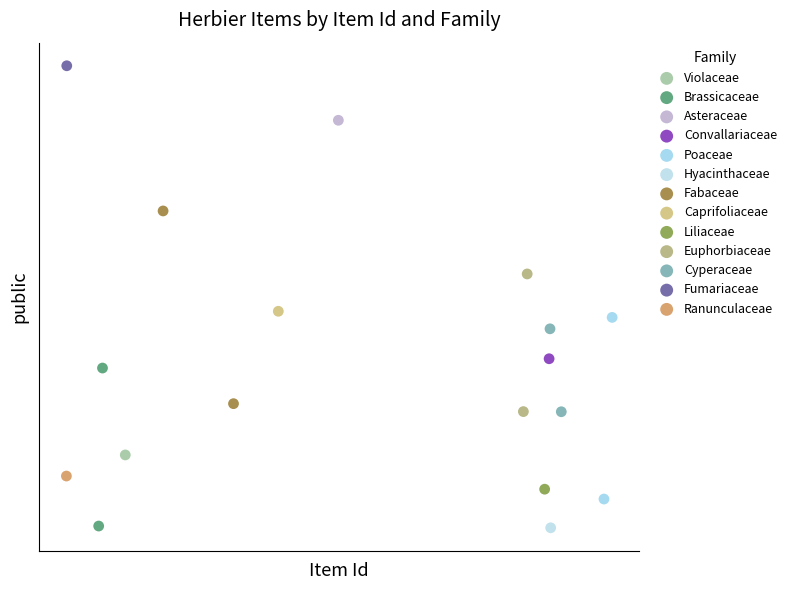

Which series contains the highest Y value?

Fumariaceae